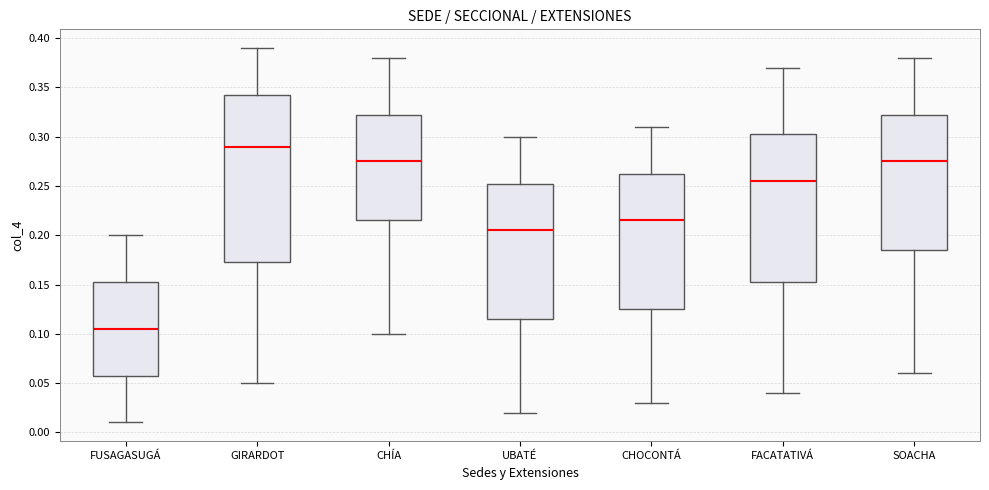

Comparing the boxes themselves (not the whiskers), which one is the tallest?

GIRARDOT